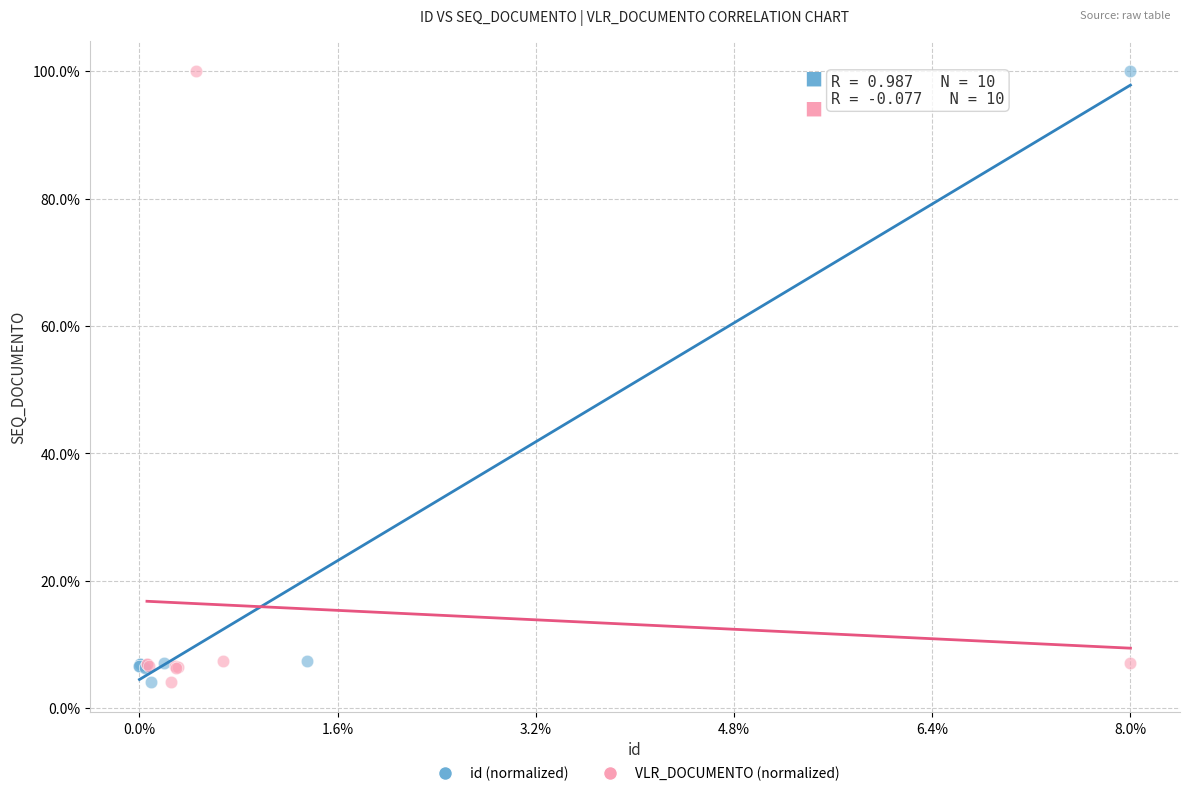

What are all the series names shown in the legend?

id (normalized), VLR_DOCUMENTO (normalized)